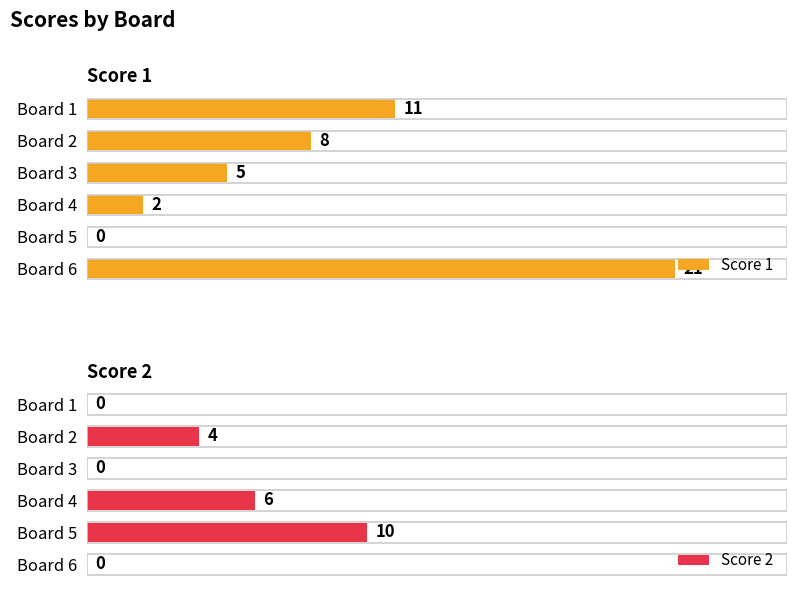

How many values in the Score 2 series exceed 4?

2